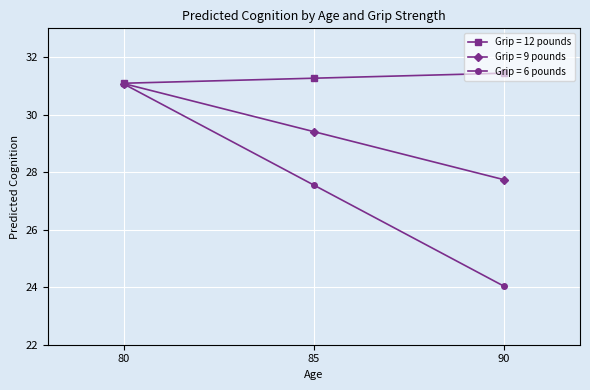

Where is Grip = 9 pounds nearest to the value 29?

85